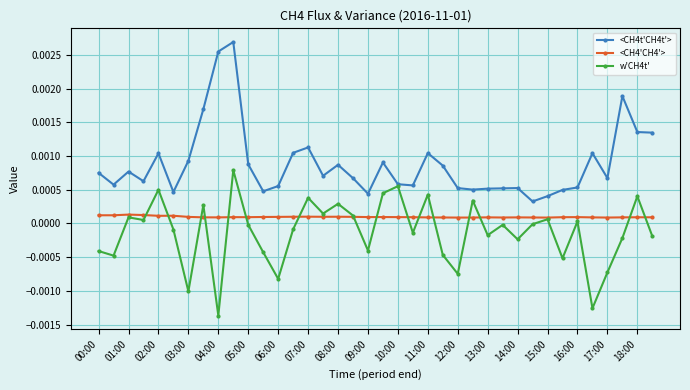

True or false: w'CH4t' has more than 1 interior local peaks.

True